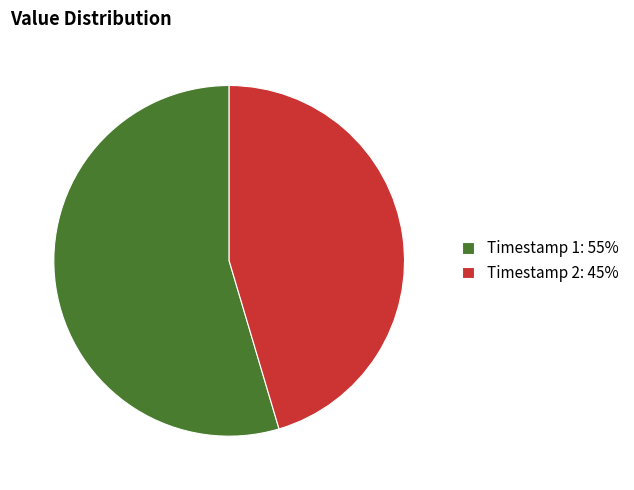

Rank the categories by value from highest to lowest.

Timestamp 1: 55%, Timestamp 2: 45%